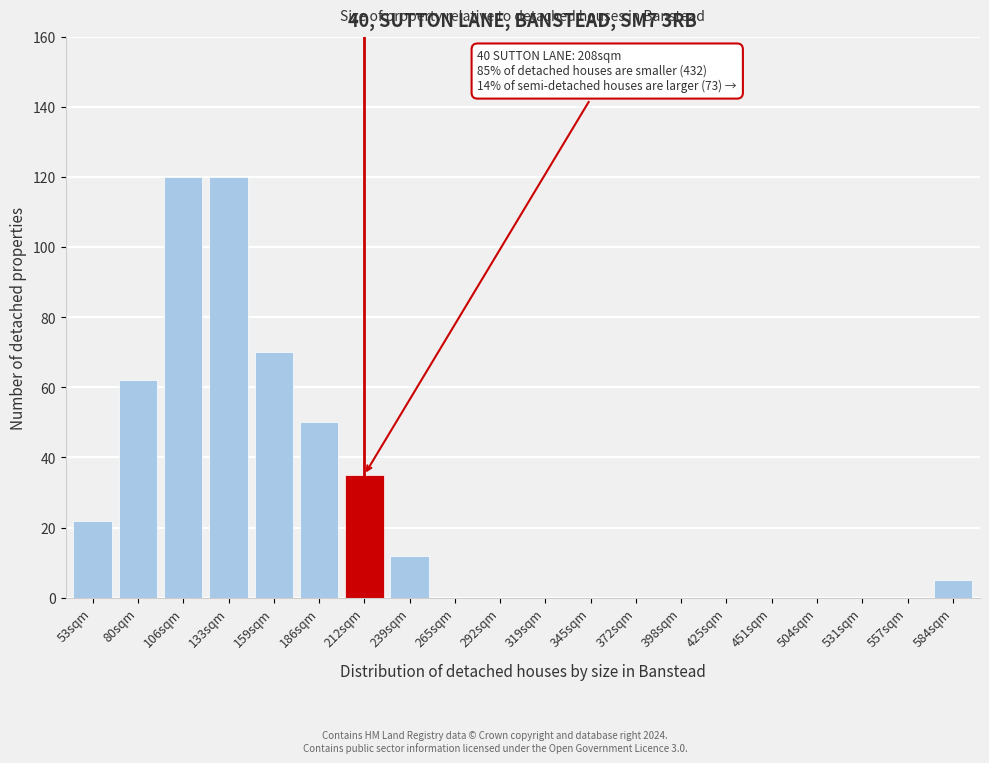

Reading right to left, what are all the values shown in this chart?

584sqm=5	557sqm=0	531sqm=0	504sqm=0	451sqm=0	425sqm=0	398sqm=0	372sqm=0	345sqm=0	319sqm=0	292sqm=0	265sqm=0	239sqm=12	212sqm=35	186sqm=50	159sqm=70	133sqm=120	106sqm=120	80sqm=62	53sqm=22